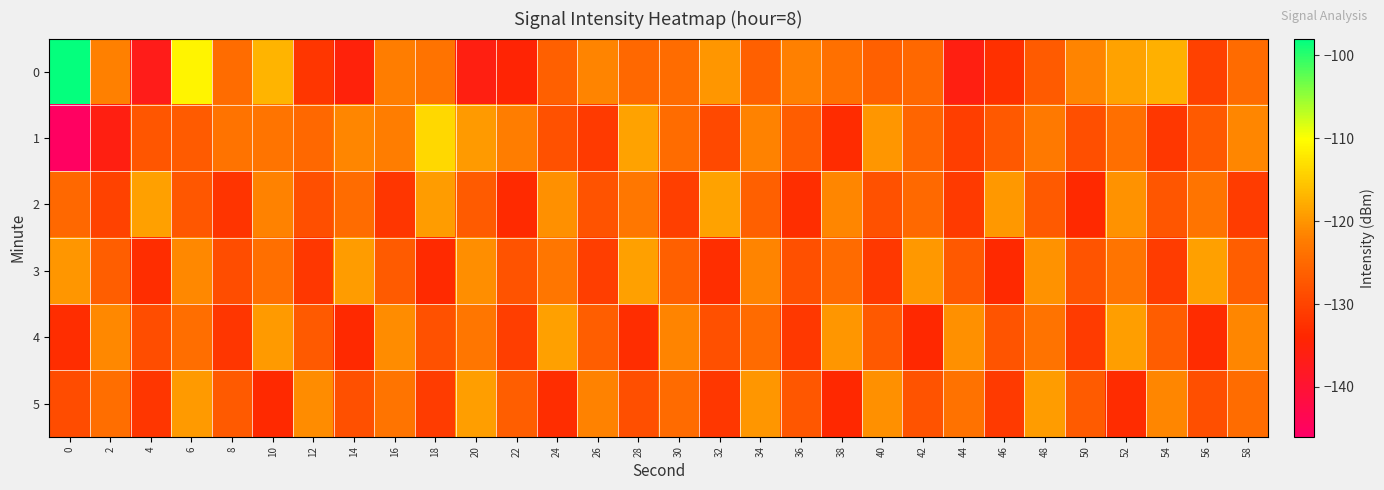

Reading left to right, extract all data points from this chart.

0: 0=-98.2	2=-122.0	4=-137.0	6=-111.0	8=-124.4	10=-117.1	12=-131.8	14=-135.2	16=-122.3	18=-123.7	20=-135.9	22=-134.4	24=-126.1	26=-121.5	28=-125.1	30=-124.5	32=-119.9	34=-126.2	36=-121.9	38=-124.1	40=-126.3	42=-125.1	44=-135.9	46=-132.5	48=-126.7	50=-121.5	52=-118.8	54=-117.4	56=-130.3	58=-124.8
1: 0=-145.4	2=-135.9	4=-127.5	6=-126.7	8=-123.5	10=-123.3	12=-125.2	14=-121.3	16=-122.4	18=-113.7	20=-119.5	22=-122.3	24=-128.1	26=-131.2	28=-118.7	30=-124.5	32=-129.3	34=-121.8	36=-126.6	38=-133.2	40=-119.9	42=-125.4	44=-130.7	46=-127.1	48=-122.8	50=-128.5	52=-124.2	54=-131.6	56=-126.9	58=-121.3
2: 0=-125.1	2=-130.2	4=-118.9	6=-127.3	8=-132.1	10=-121.7	12=-128.4	14=-124.6	16=-131.8	18=-119.2	20=-126.7	22=-133.3	24=-120.5	26=-127.9	28=-123.1	30=-130.6	32=-118.8	34=-126.2	36=-132.7	38=-121.4	40=-128.1	42=-124.9	44=-131.3	46=-119.6	48=-127.0	50=-133.5	52=-120.2	54=-127.6	56=-123.4	58=-130.9
3: 0=-119.8	2=-126.4	4=-132.9	6=-121.1	8=-128.6	10=-124.2	12=-131.7	14=-119.3	16=-126.8	18=-133.4	20=-120.6	22=-128.0	24=-123.2	26=-130.7	28=-118.9	30=-126.3	32=-132.8	34=-121.5	36=-128.2	38=-124.8	40=-131.4	42=-119.7	44=-127.1	46=-133.6	48=-120.3	50=-127.7	52=-123.5	54=-131.0	56=-119.0	58=-126.5
4: 0=-133.0	2=-121.2	4=-128.7	6=-124.3	8=-131.8	10=-119.4	12=-126.9	14=-133.5	16=-120.7	18=-128.1	20=-123.3	22=-130.8	24=-119.0	26=-126.4	28=-132.9	30=-121.6	32=-128.3	34=-124.7	36=-131.5	38=-119.8	40=-127.2	42=-133.7	44=-120.4	46=-127.8	48=-123.6	50=-131.1	52=-119.1	54=-126.6	56=-133.1	58=-121.3
5: 0=-128.8	2=-124.4	4=-131.9	6=-119.5	8=-127.0	10=-133.6	12=-120.8	14=-128.2	16=-123.4	18=-130.9	20=-119.1	22=-126.5	24=-133.0	26=-121.7	28=-128.4	30=-124.8	32=-131.6	34=-119.9	36=-127.3	38=-133.8	40=-120.5	42=-127.9	44=-123.7	46=-131.2	48=-119.2	50=-126.7	52=-133.2	54=-121.4	56=-128.5	58=-124.5